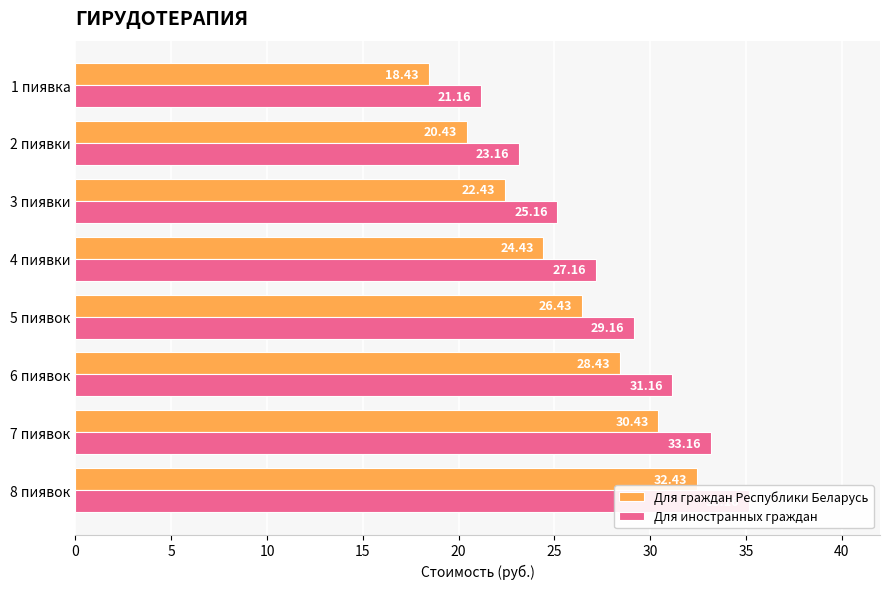

What is the average value of the Для граждан Республики Беларусь series?

25.4